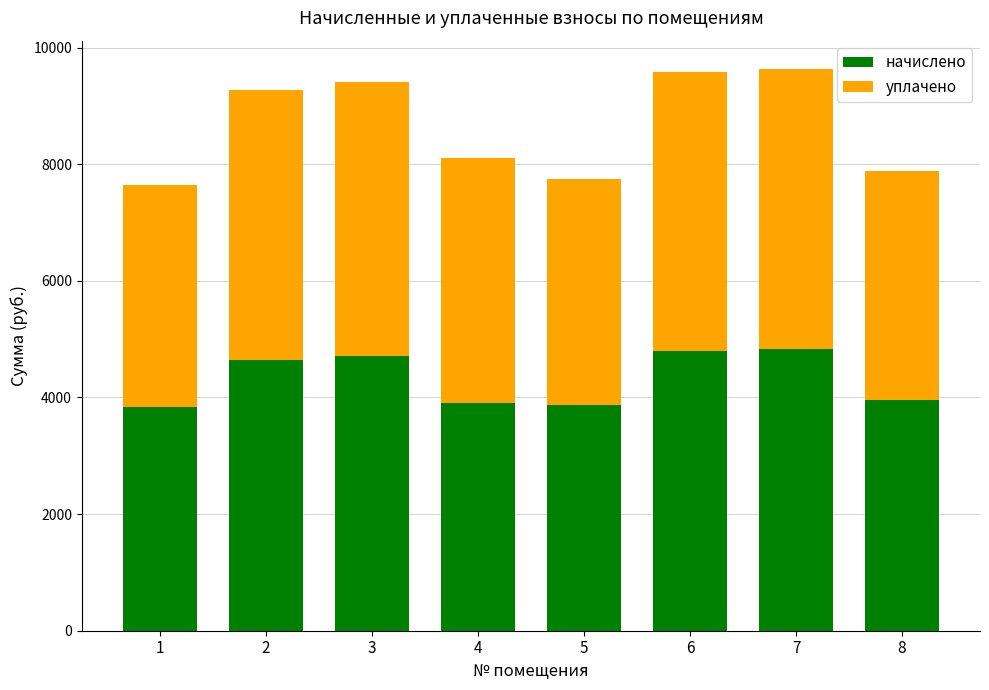

The value of начислено at 2 is 4641.6. True or false?

True